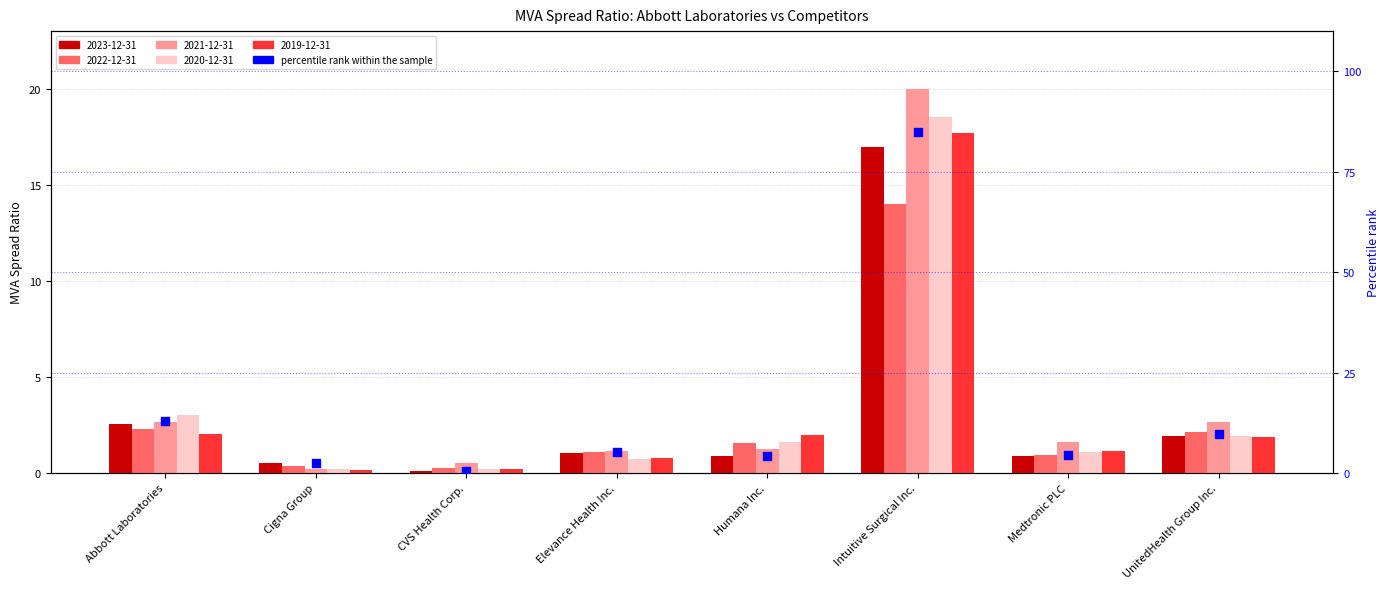

Which has a higher value, Medtronic PLC or Elevance Health Inc.?

Elevance Health Inc.